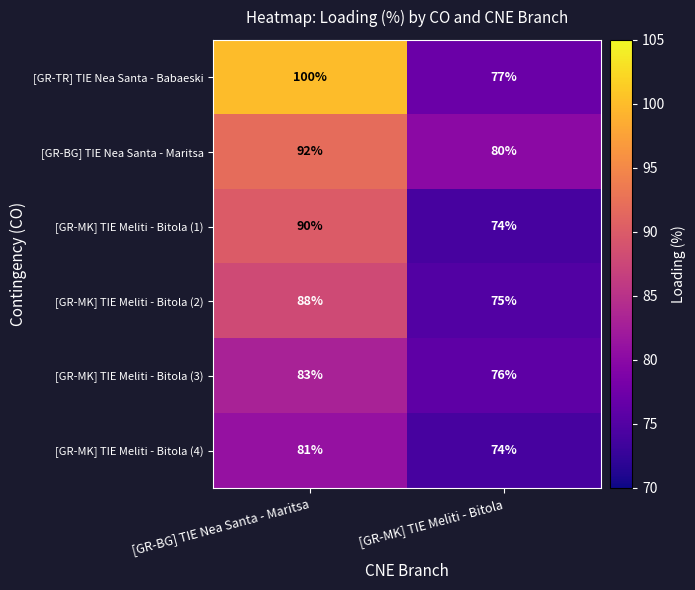

At which category is the sum across all series the highest?

[GR-BG] TIE Nea Santa - Maritsa